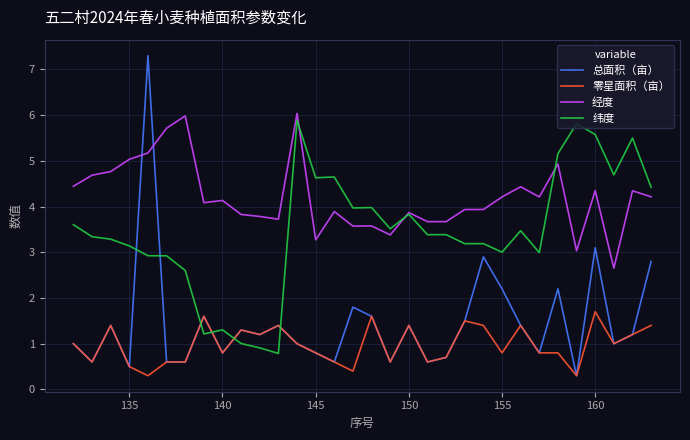

Which series has the largest range (max minus min)?

总面积（亩）